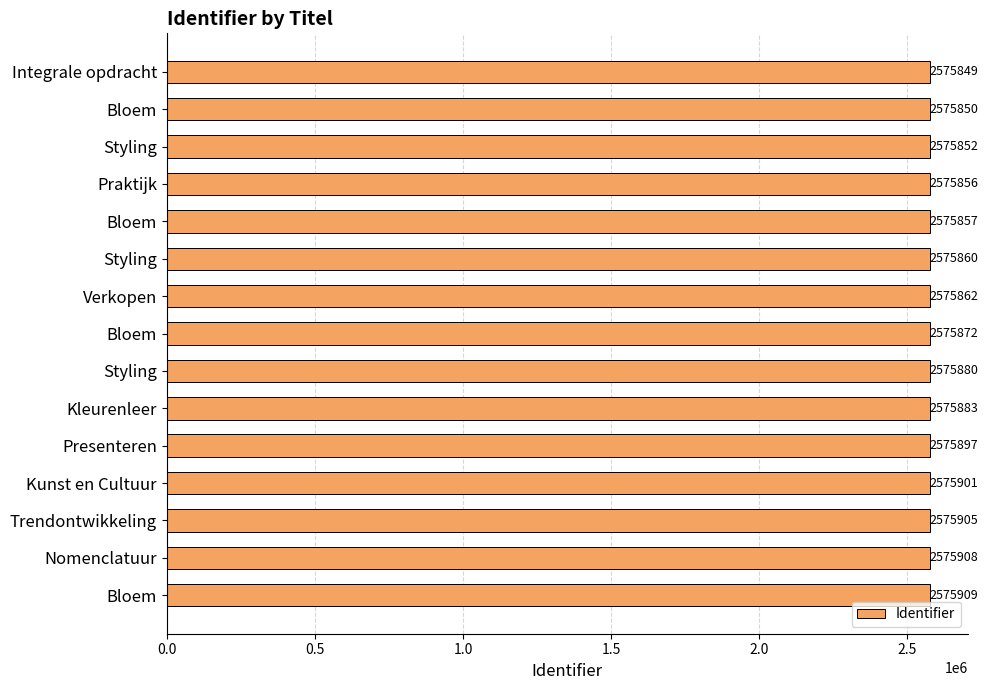

What is the difference between the second highest and second lowest values?

58